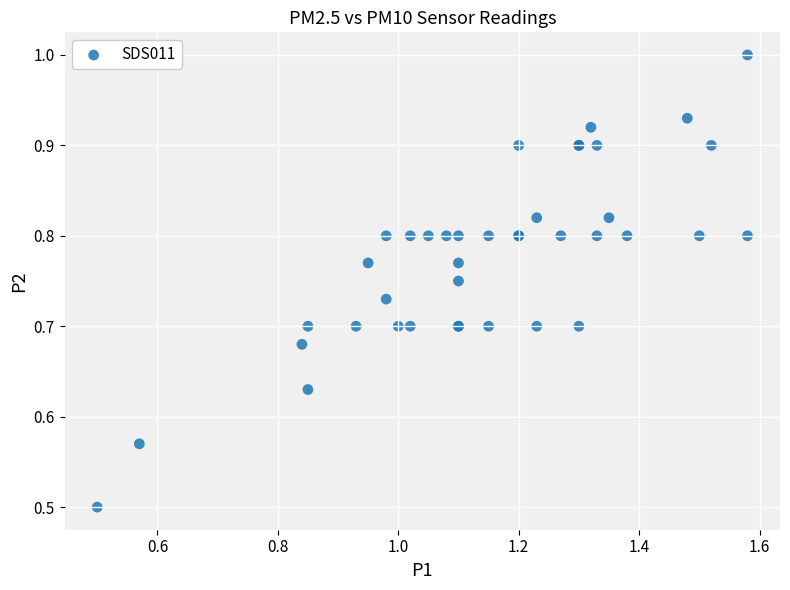

What Y value in the scatter plot is closest to 0?

0.5